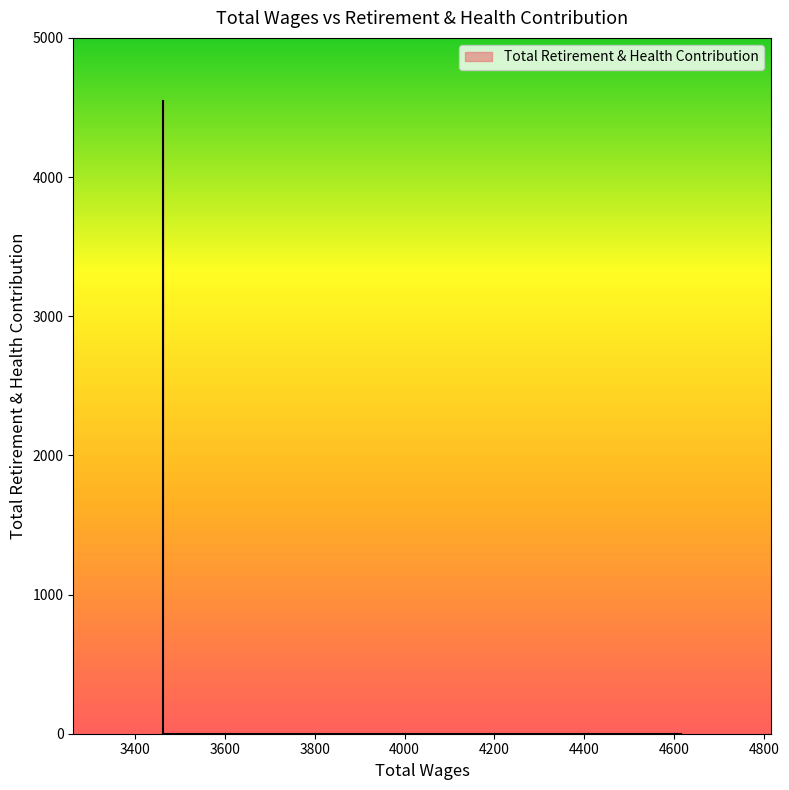

Rank the categories by value from lowest to highest.

4616.0, 3462.0, 3462.0, 3462.0, 3462.0